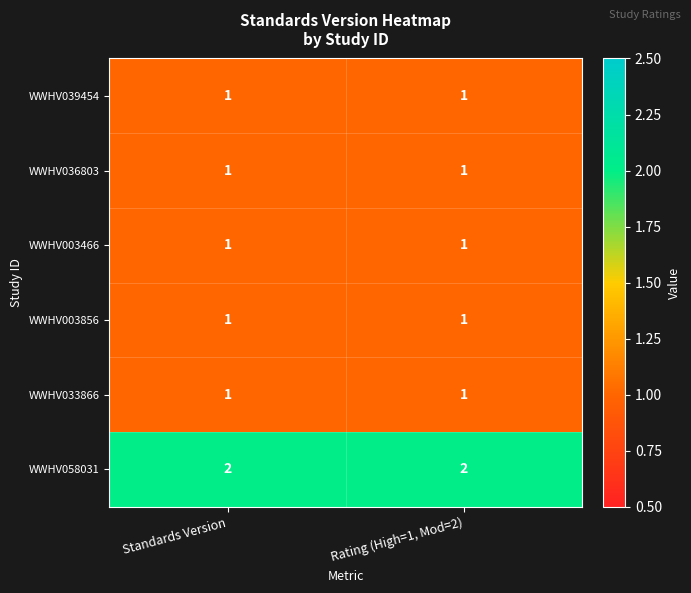

True or false: WWHV039454 has a value of 1 at Rating (High=1, Mod=2).

True